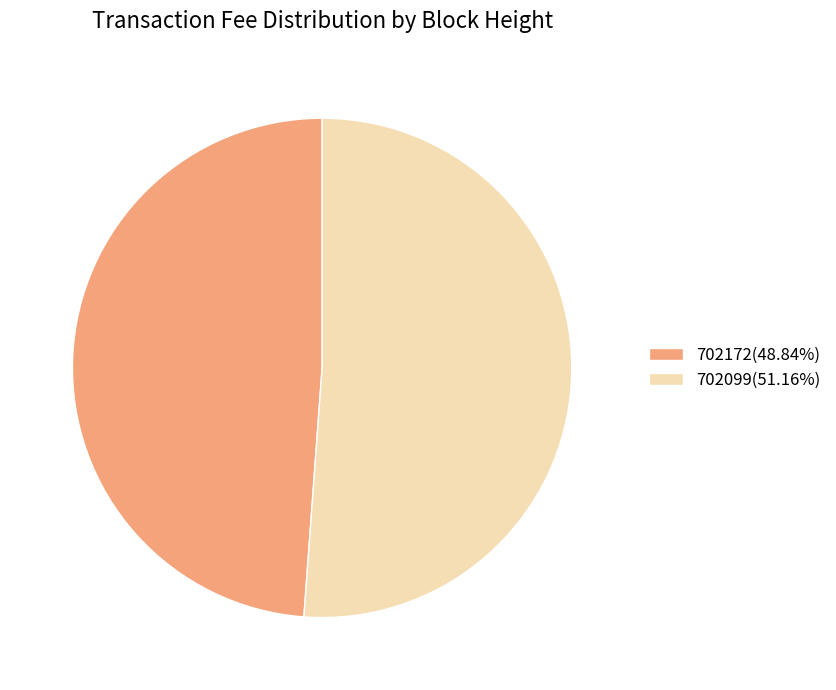

What is the majority slice?

702099